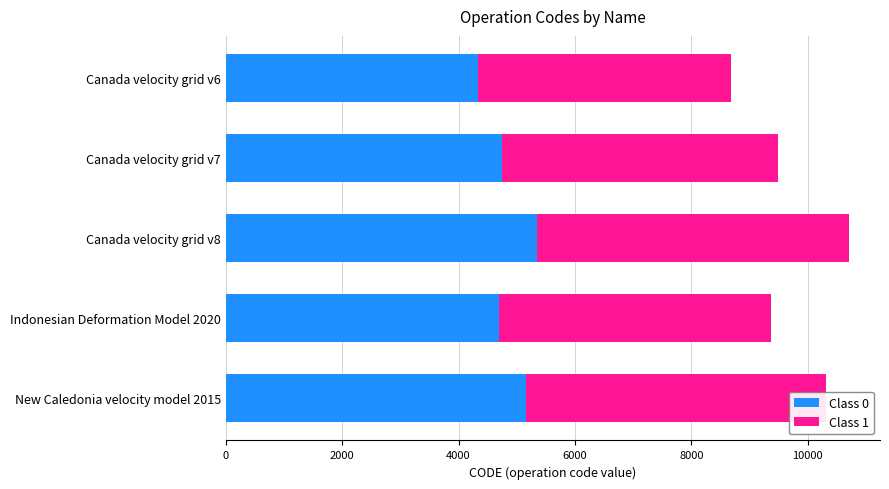

What is the highest value of the Class 0 series?

5353.5